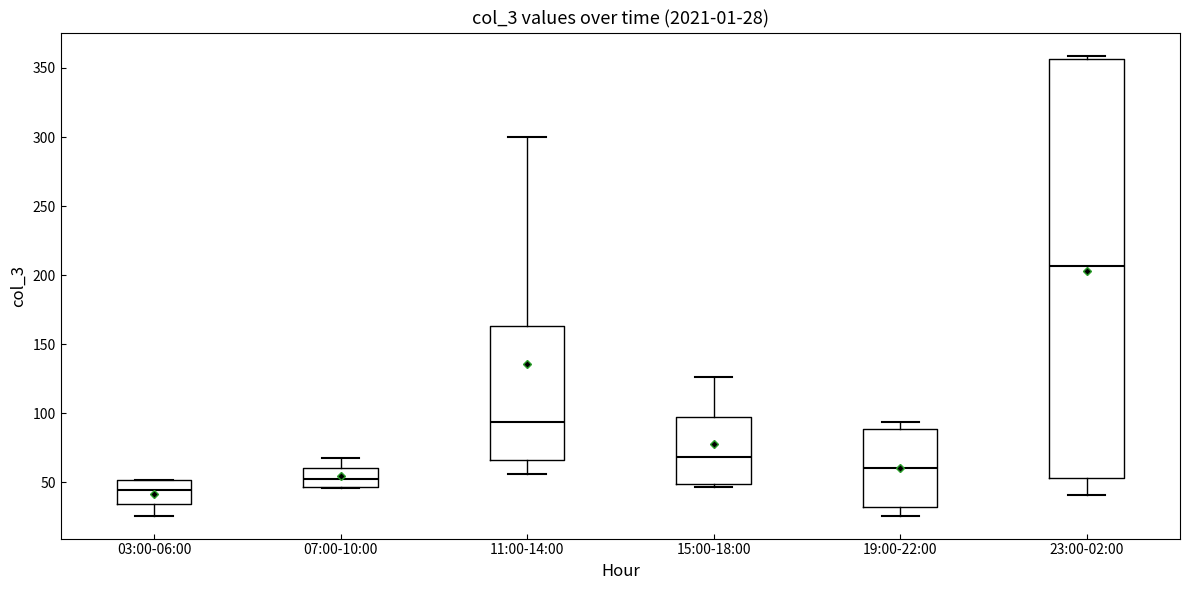

Which box is the tallest, from its lower edge to its upper edge?

23:00-02:00